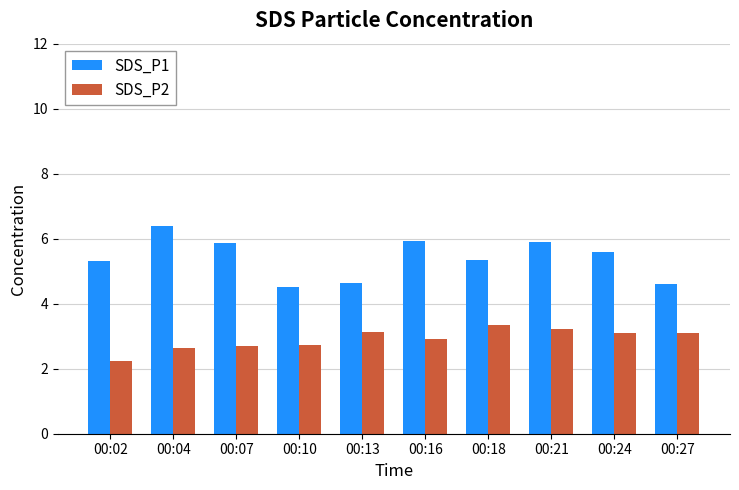

What is the sum of the SDS_P1 values at 00:21 and 00:07?

11.8